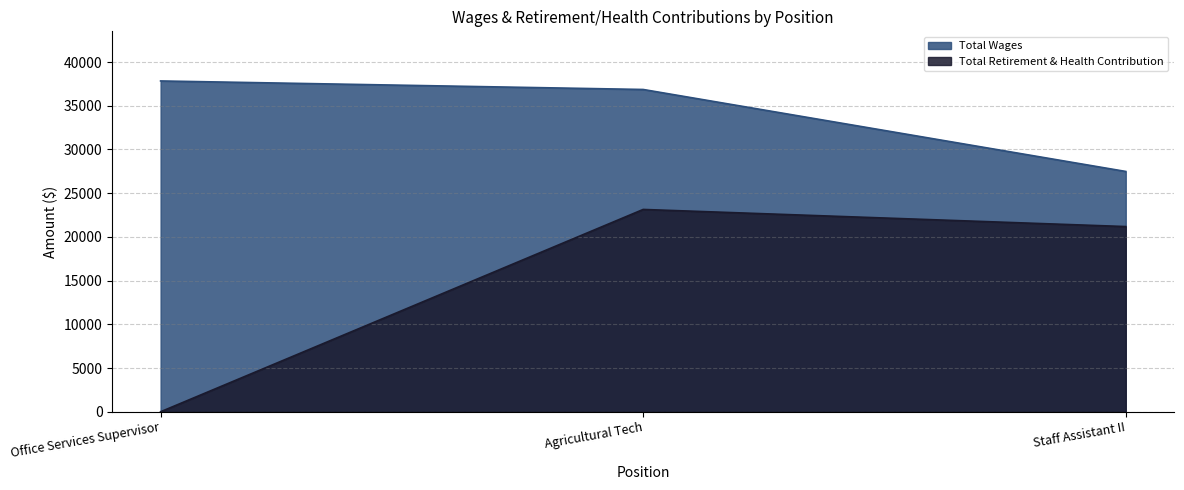

What is the label of the 1st point from the right?

Staff Assistant II